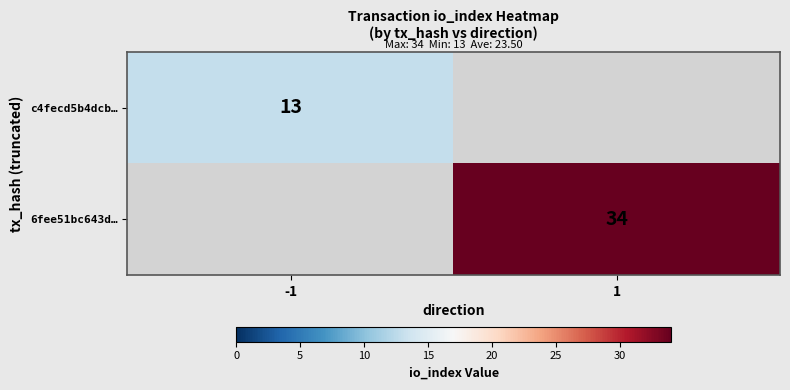

The 6fee51bc643d… series shows 34 at 1. True or false?

True